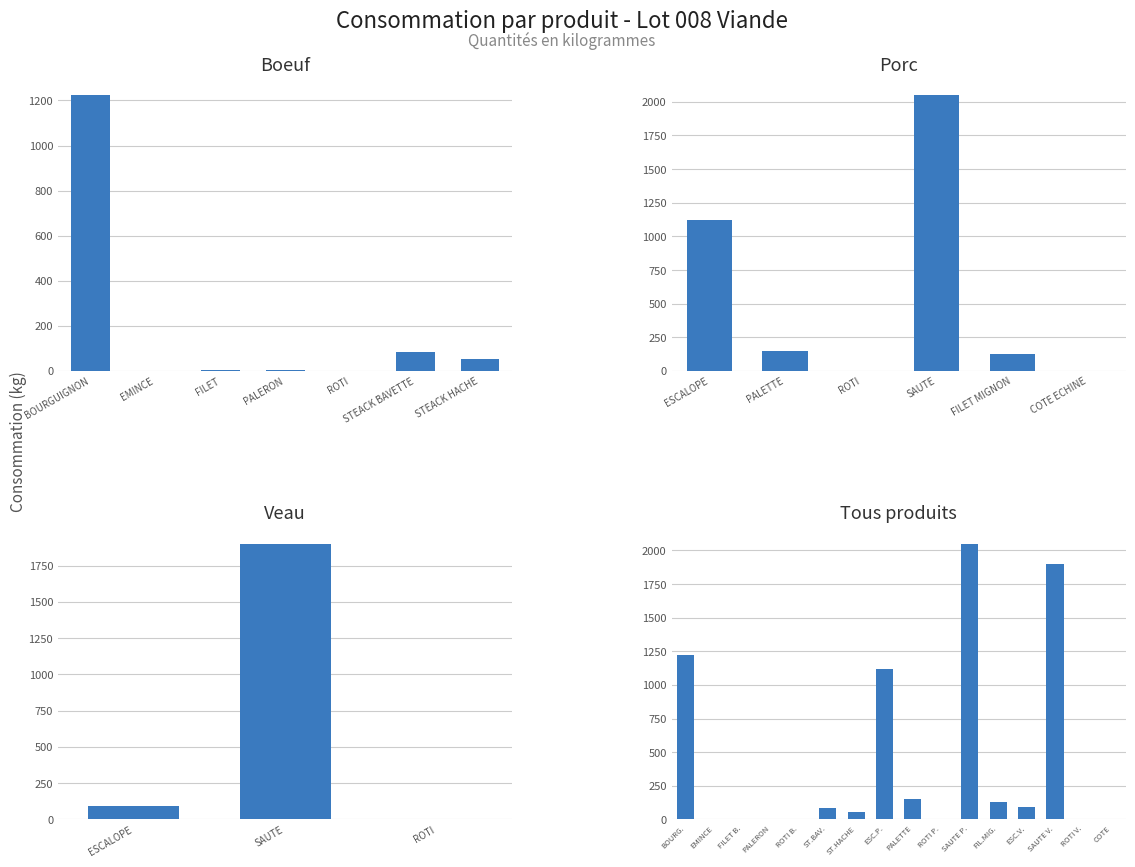

List the labels in order of value, smallest first.

EMINCE DE BOEUF, ROTI DE BOEUF, ROTI DE PORC, ROTI DE VEAU, COTE DE PORC ECHINE, FILET DE BOEUF, PALERON DE BOEUF, STEACK HACHE DE BOEUF, STEACK DE BOEUF BAVETTE, ESCALOPE DE VEAU, FILET MIGNON DE PORC, PALETTE DE PORC, ESCALOPE DE PORC, BOURGUIGNON DE BOEUF, SAUTE DE VEAU, SAUTE DE PORC